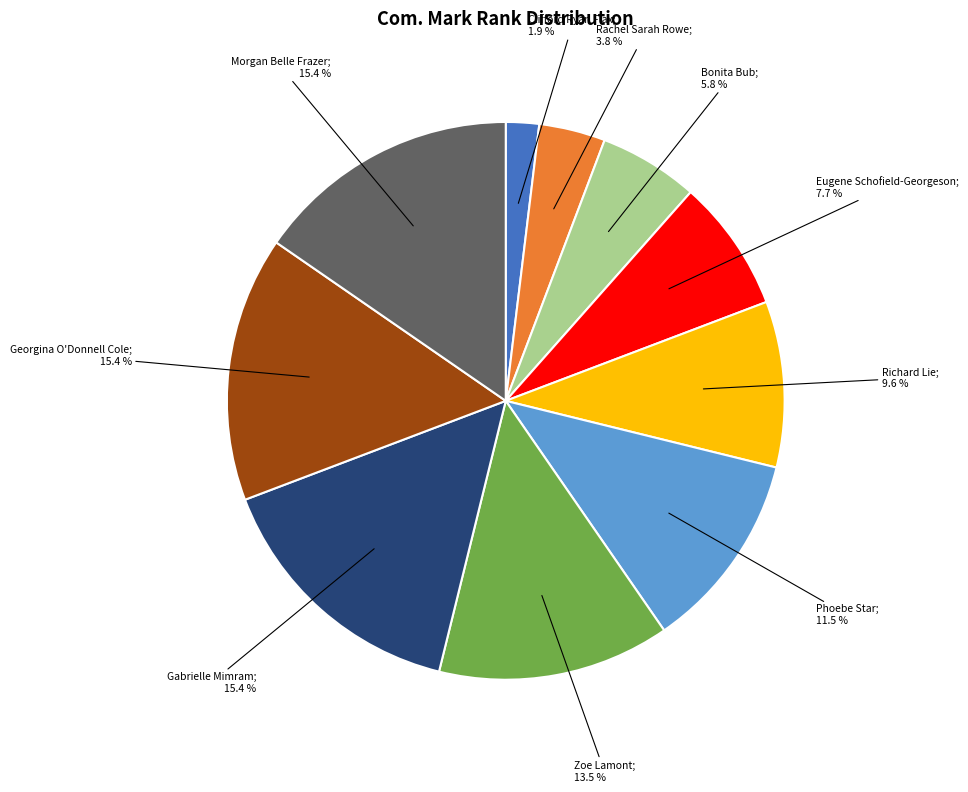

Is there a majority slice in this chart?

No